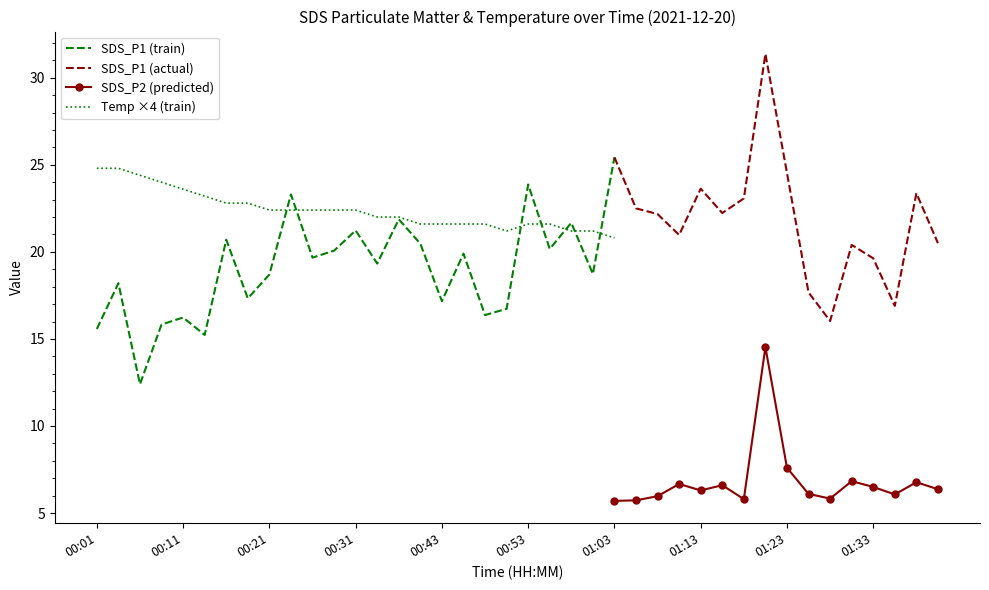

Is it true that SDS_P1 (train) equals 21.2 at 00:31?

True